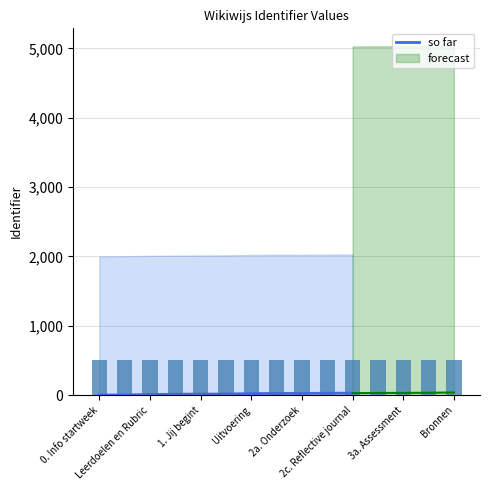

How many positive values are there?

10